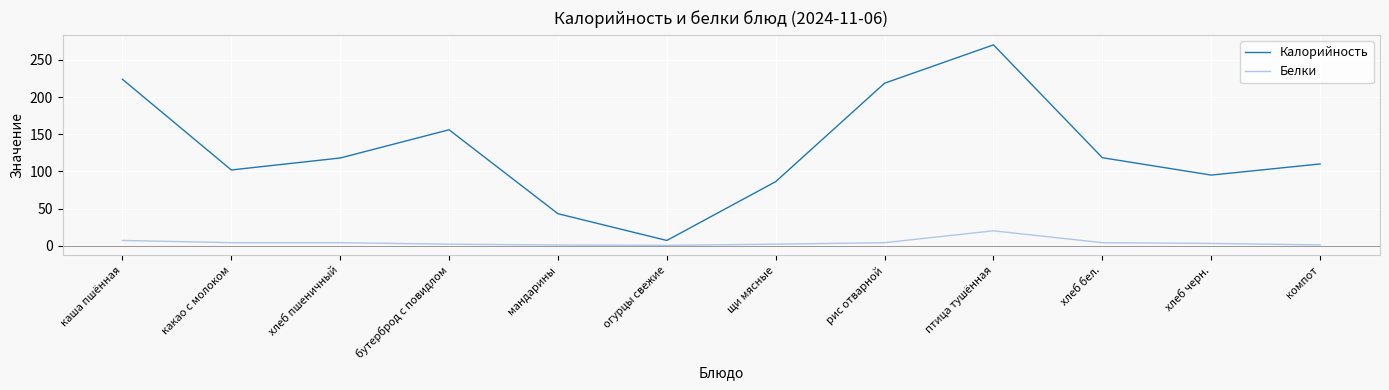

Does the chart have visible grid lines?

Yes